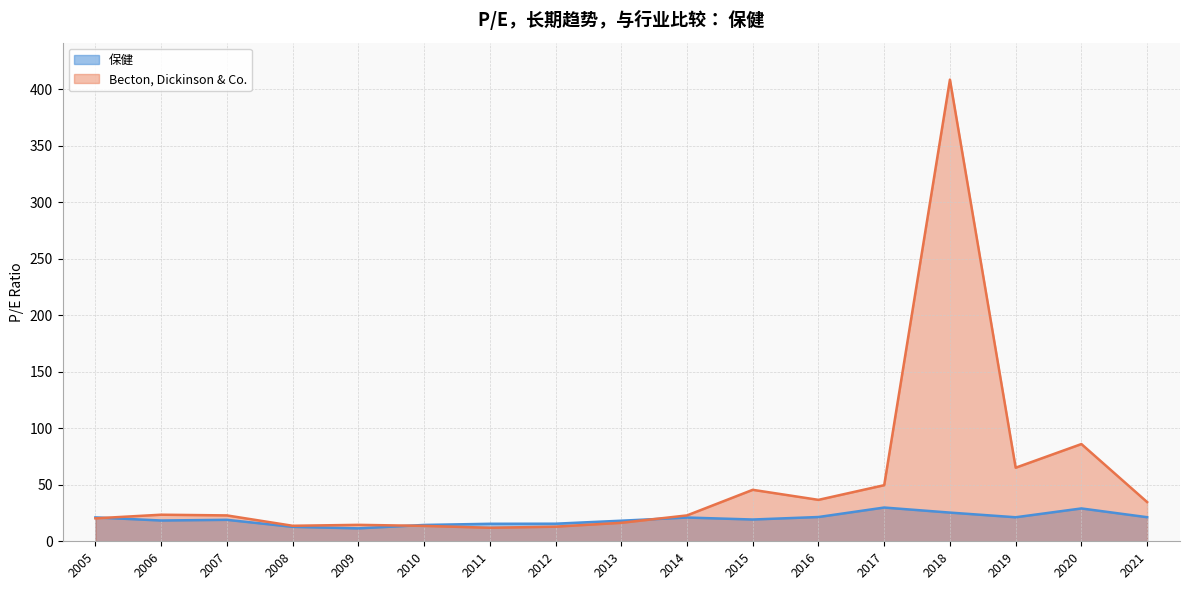

What is the highest value of the Becton, Dickinson & Co. series?

408.4